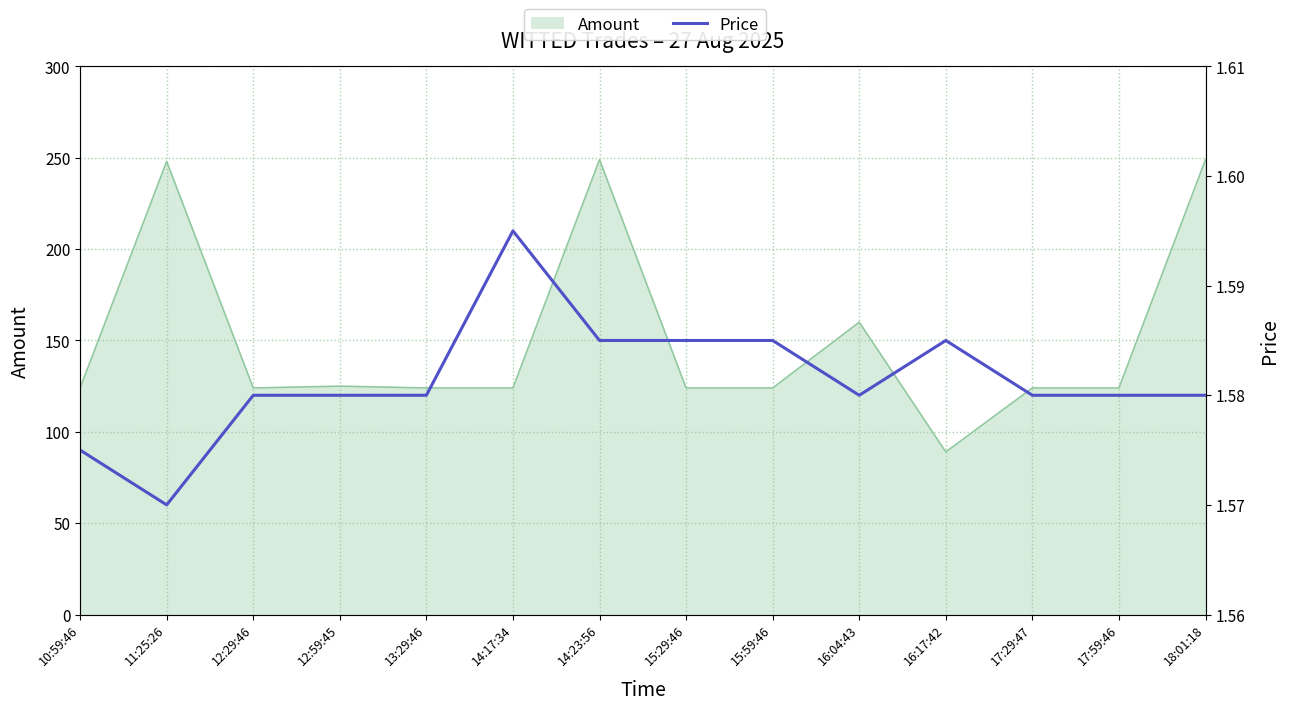

Where is the data nearest to the value 1?

11:25:26